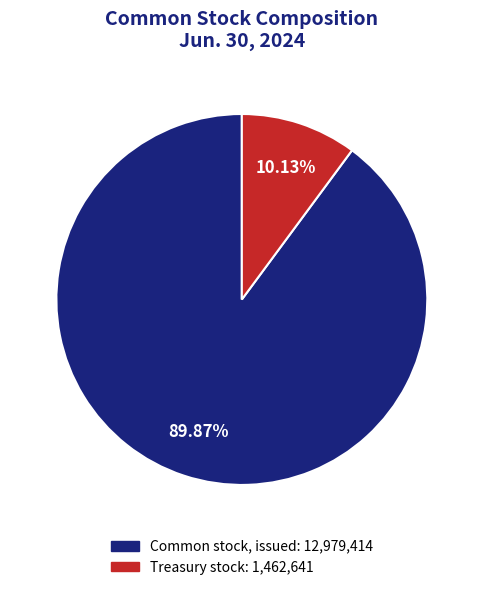

Rank the categories by value from highest to lowest.

Common stock, issued, Treasury stock